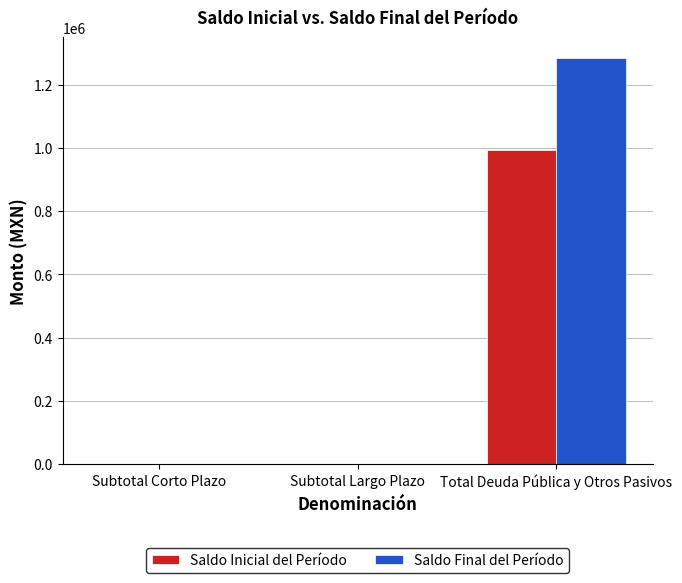

Which series changed the most between Subtotal Largo Plazo and Total Deuda Pública y Otros Pasivos?

Saldo Final del Período